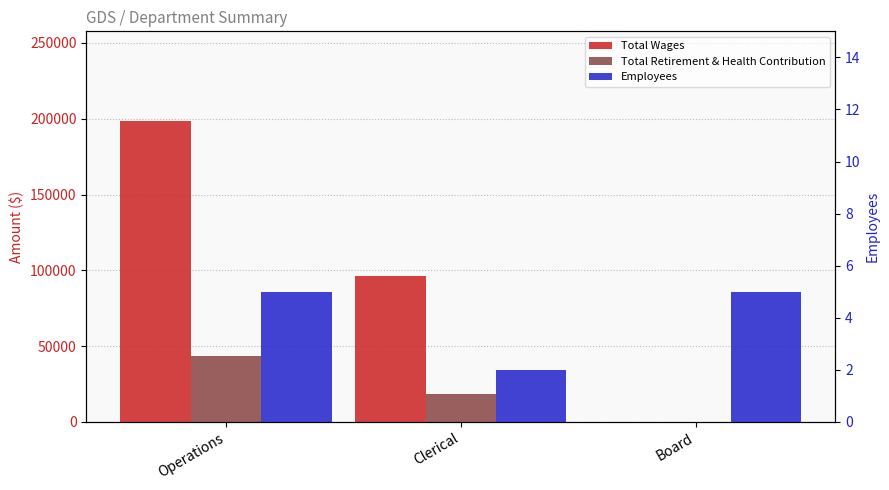

What is the label of the 3rd bar from the left?

Board